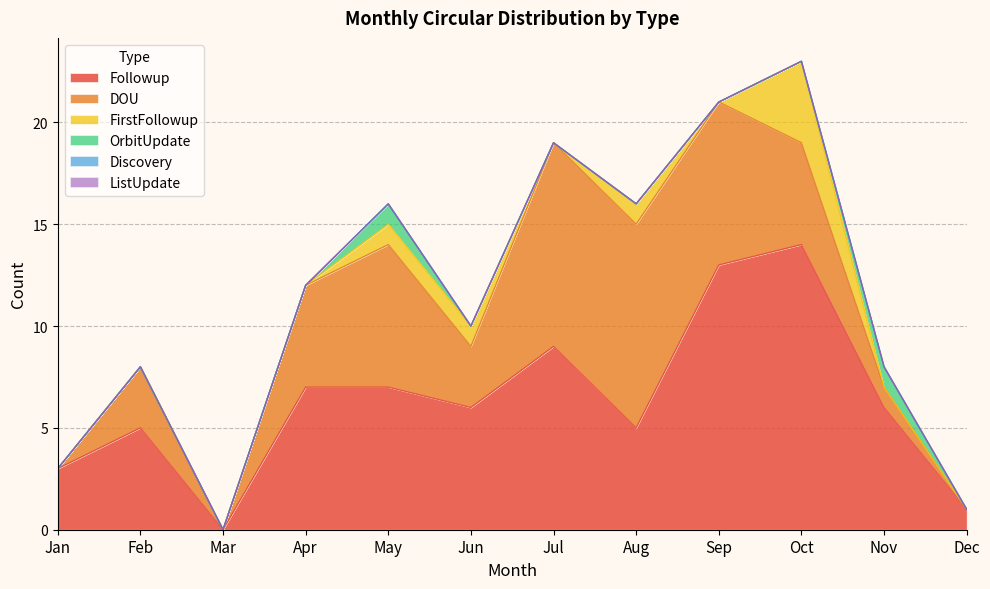

What is the greatest value displayed?

14